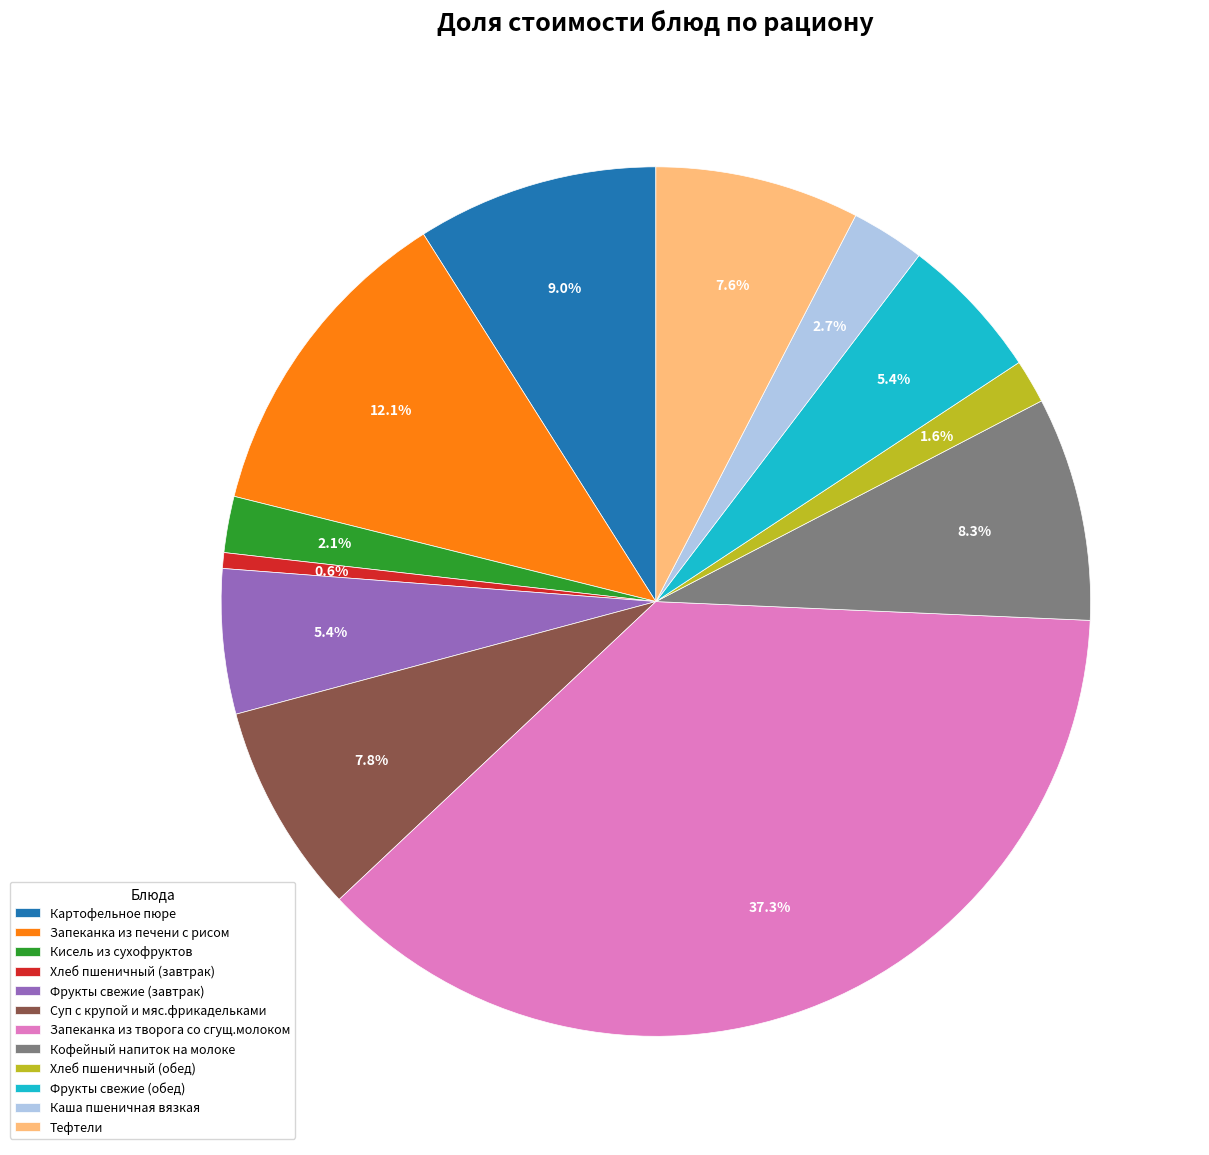

To the nearest percent, what is the average slice percentage?

8%